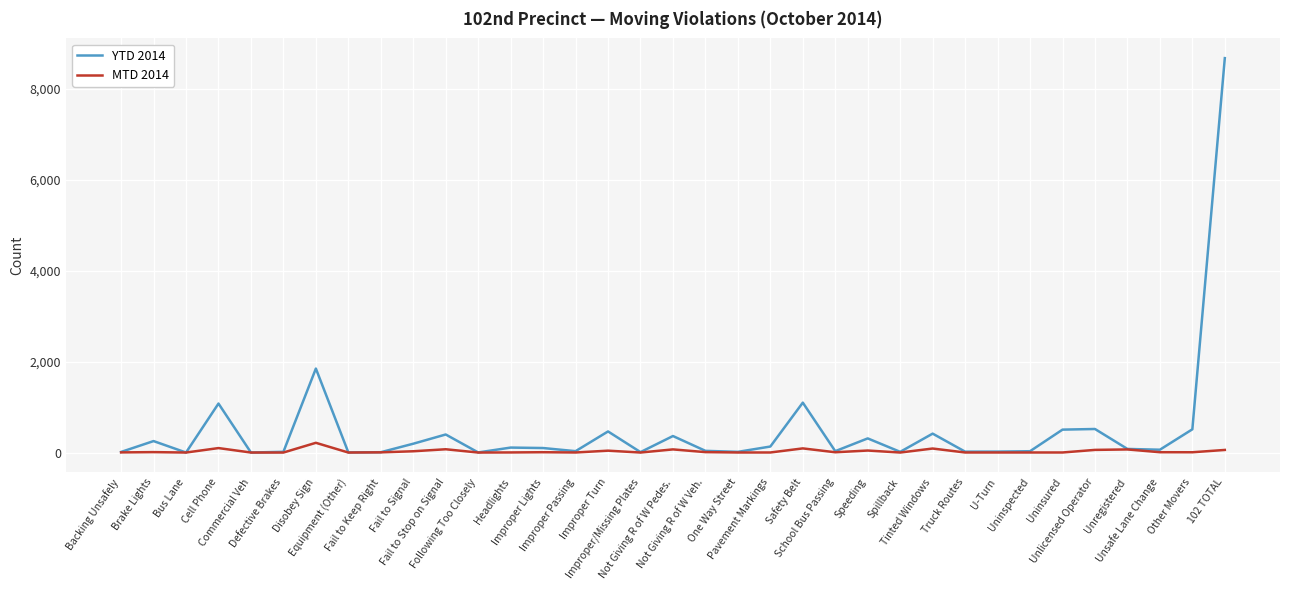

Which series has the widest spread of values?

YTD 2014